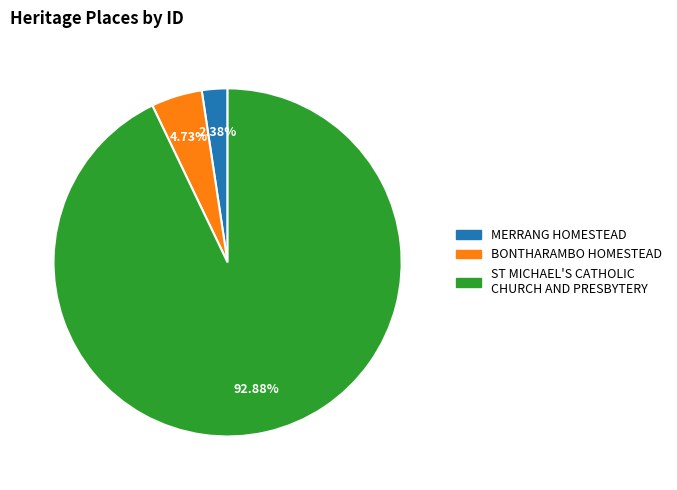

To the nearest percent, what percentage of the pie is MERRANG HOMESTEAD?

2%